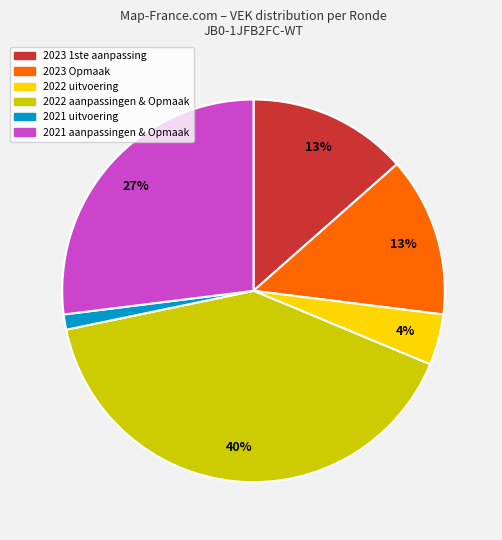

To the nearest percent, what is the average slice percentage?

17%